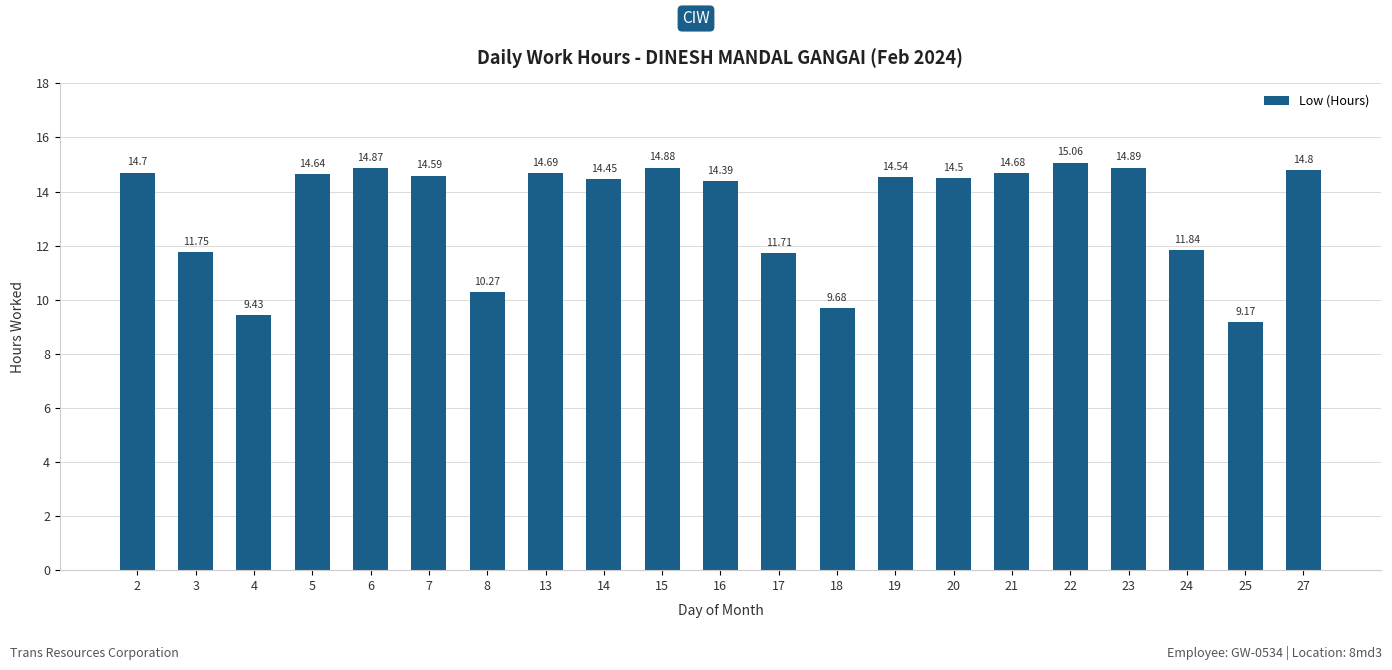

Where does the data first go above 14?

2